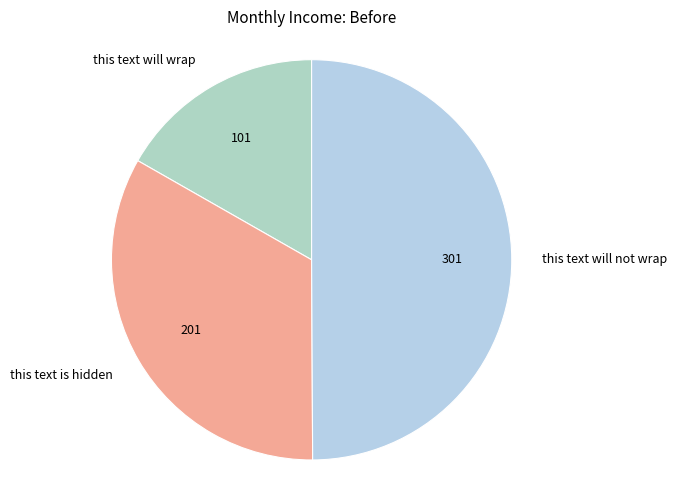

The this text will not wrap slice represents 39% of the pie. True or false?

False